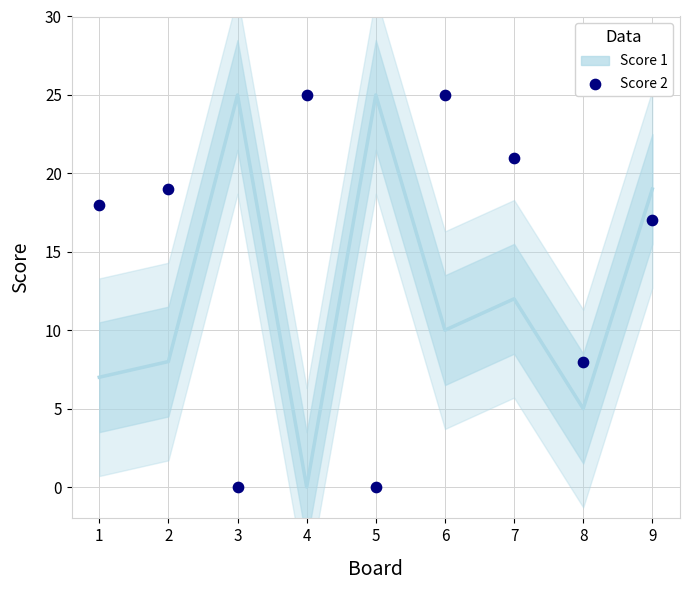

Is the value of Score 1 at 8 greater than the value of Score 2 at 6?

No